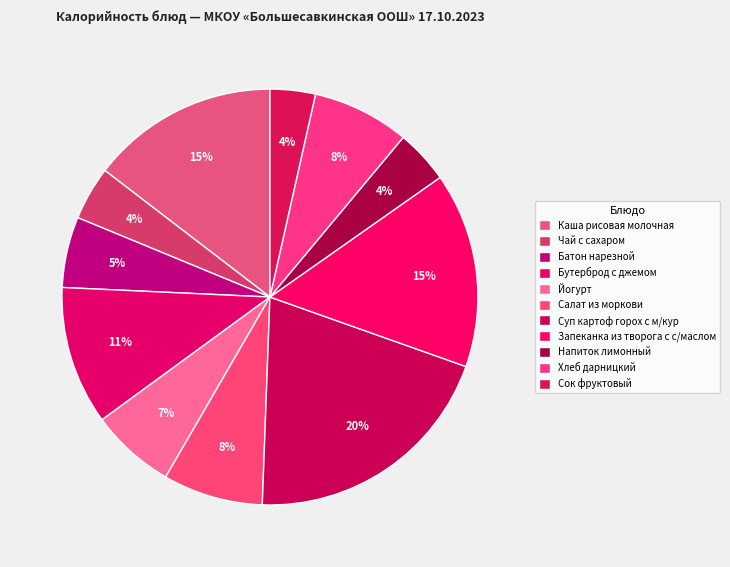

Which category has the biggest portion of the pie?

Суп картоф горох с м/кур